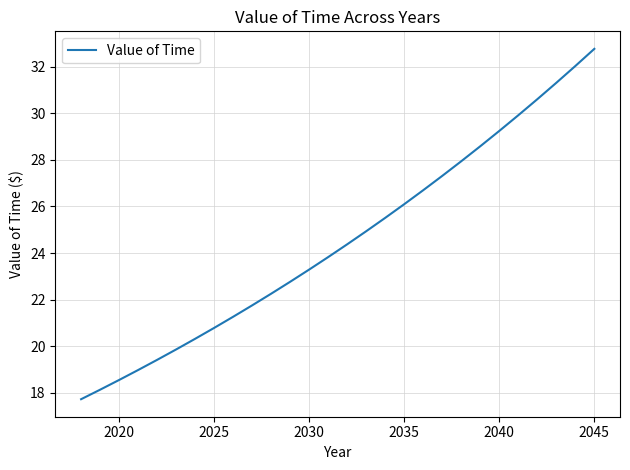

What is the maximum value shown in the chart?

32.8